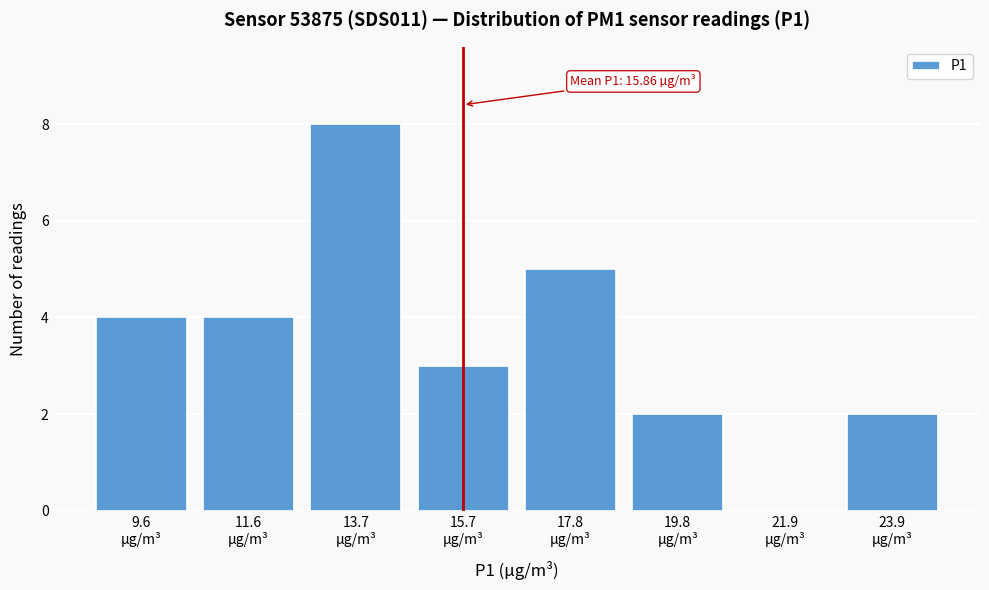

What is the greatest value displayed?

8